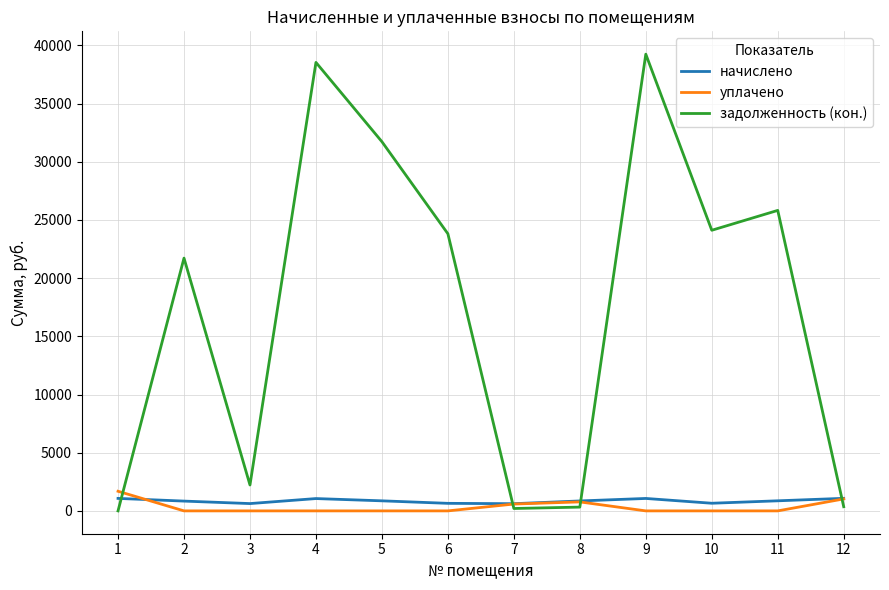

What is the maximum value shown in the chart?

39243.6